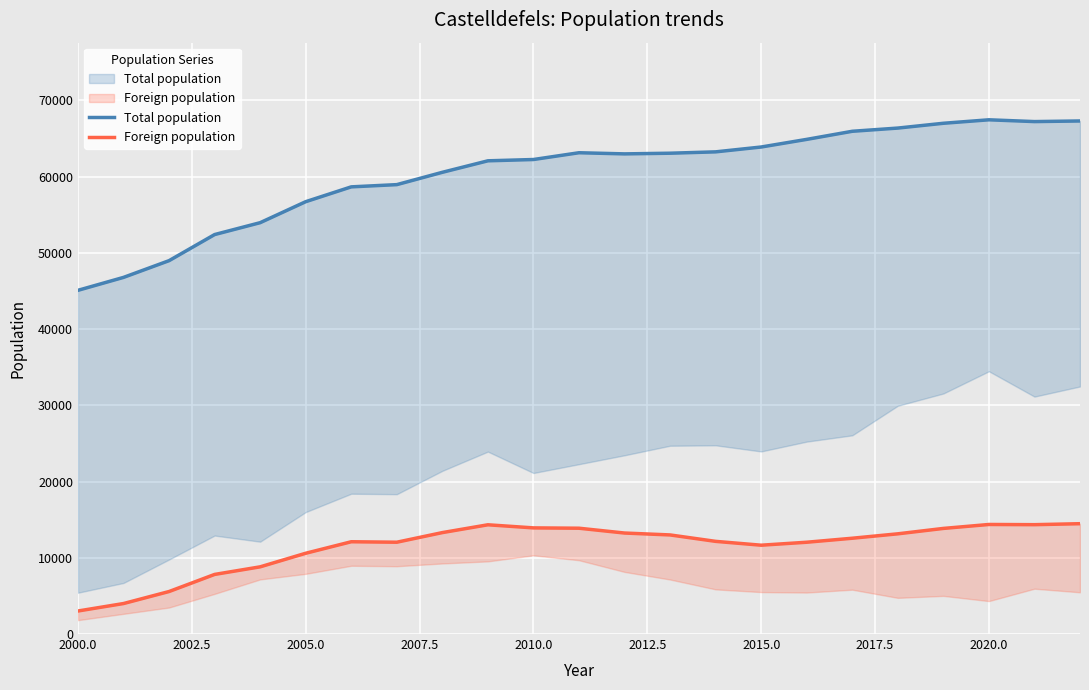

Reading right to left, transcribe all the data shown in this chart.

Total population: 67307	67226	67460	67004	66375	65954	64892	63891	63255	63077	62989	63139	62250	62080	60572	58955	58663	56718	53964	52405	48982	46786	45091
Foreign population: 14474	14346	14372	13854	13146	12567	12042	11653	12157	13000	13249	13881	13924	14331	13307	12044	12106	10596	8815	7819	5576	4000	3021